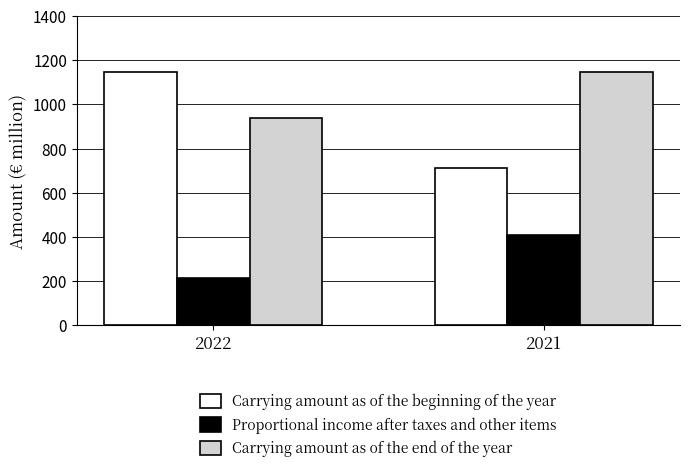

Reading left to right, transcribe all the data shown in this chart.

Carrying amount as of the beginning of the year: 1148	710
Proportional income after taxes and other items: 213	409
Carrying amount as of the end of the year: 938	1148